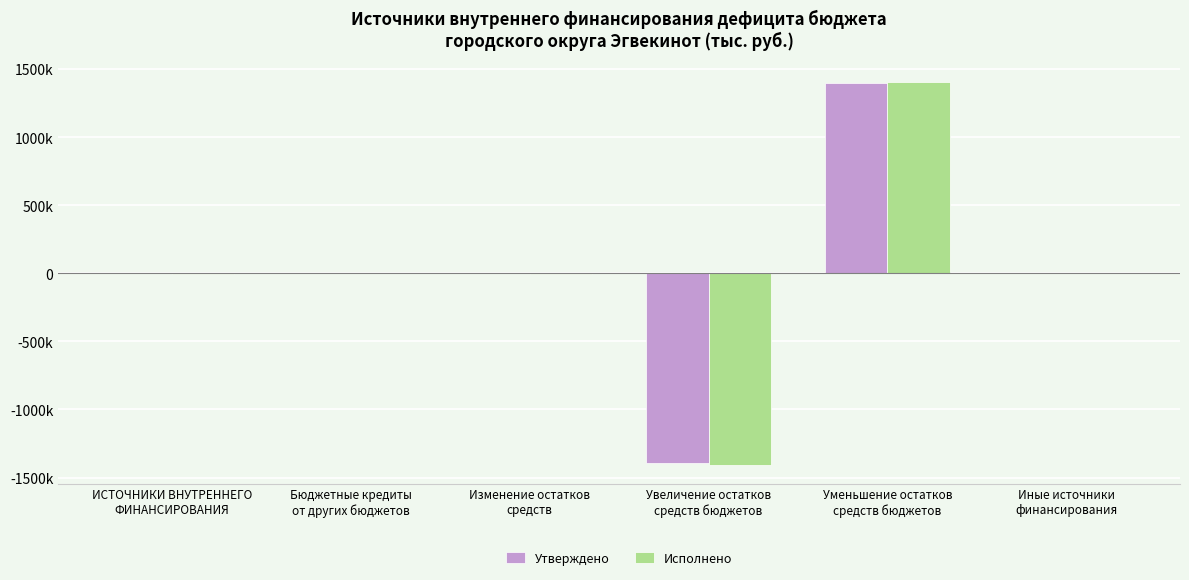

Does the chart contain stacked bars?

No